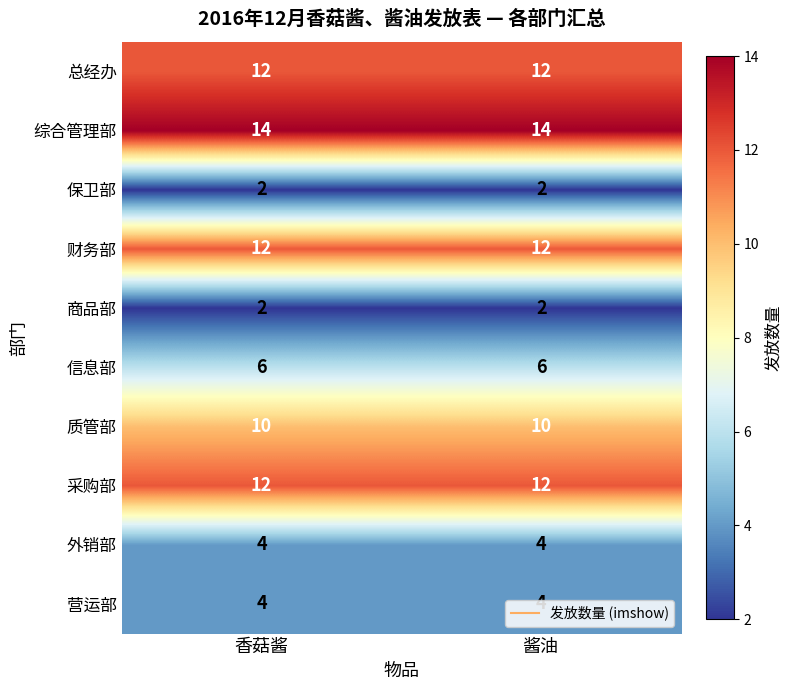

What is the minimum value shown in the chart?

2